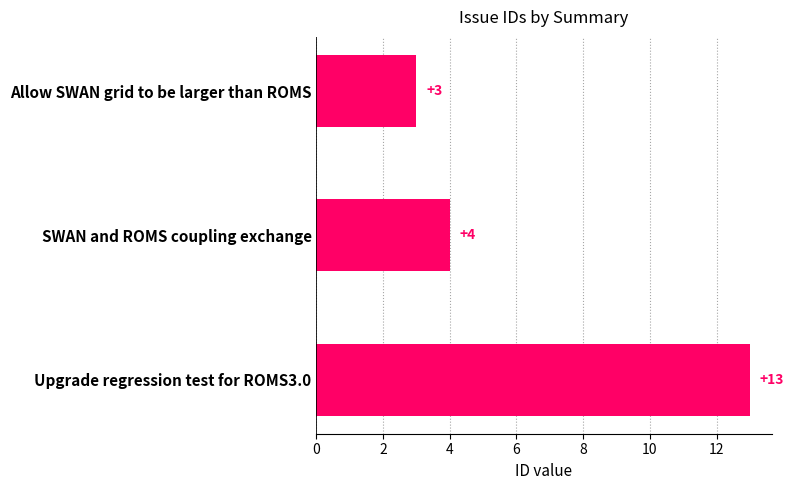

What value does the data have at SWAN and ROMS coupling exchange?

4